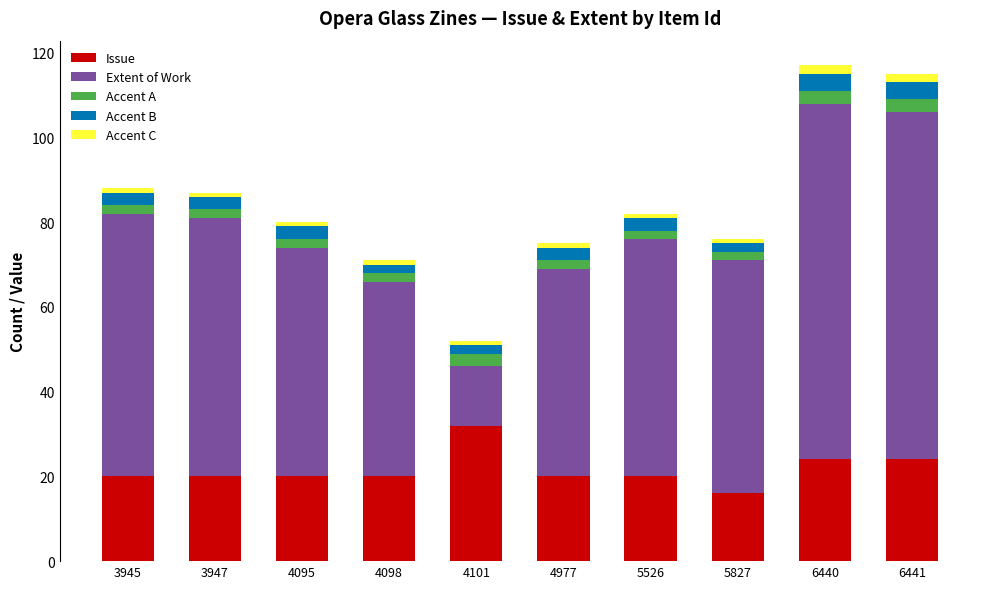

The value of Issue at 5526 is 31. True or false?

False